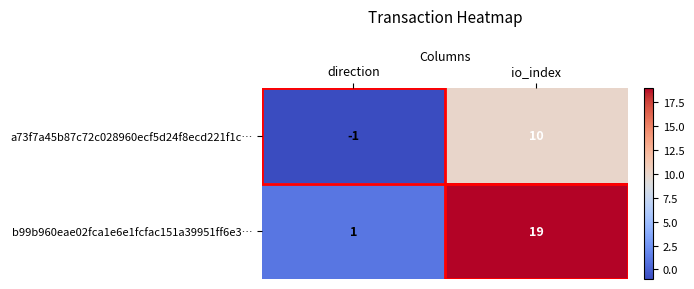

Which series has the widest spread of values?

b99b960eae02fca1e6e1fcfac151a39951ff6e3…